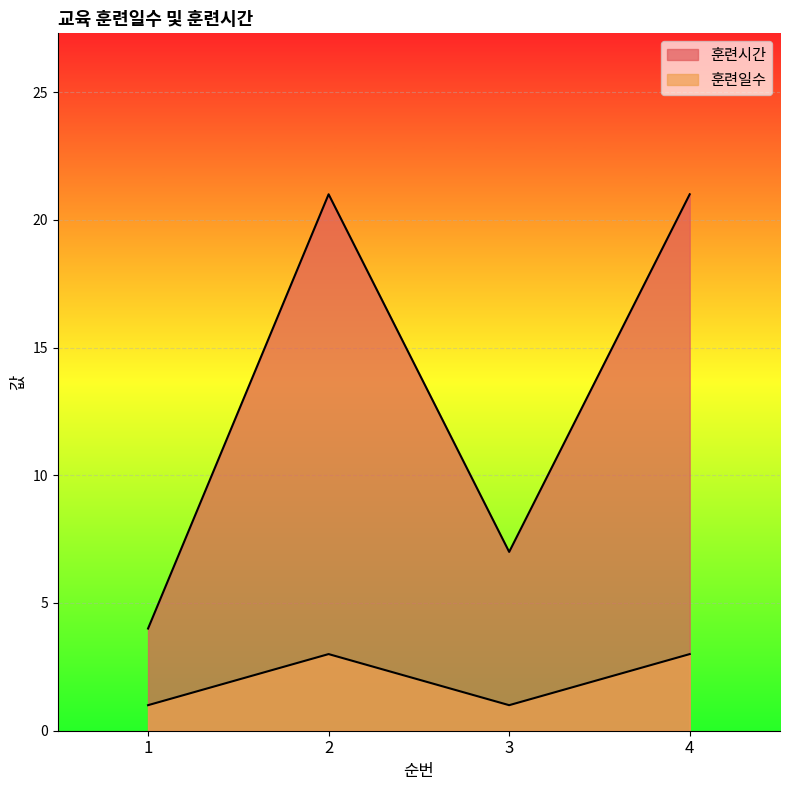

At which label is 훈련일수 closest to 2?

1